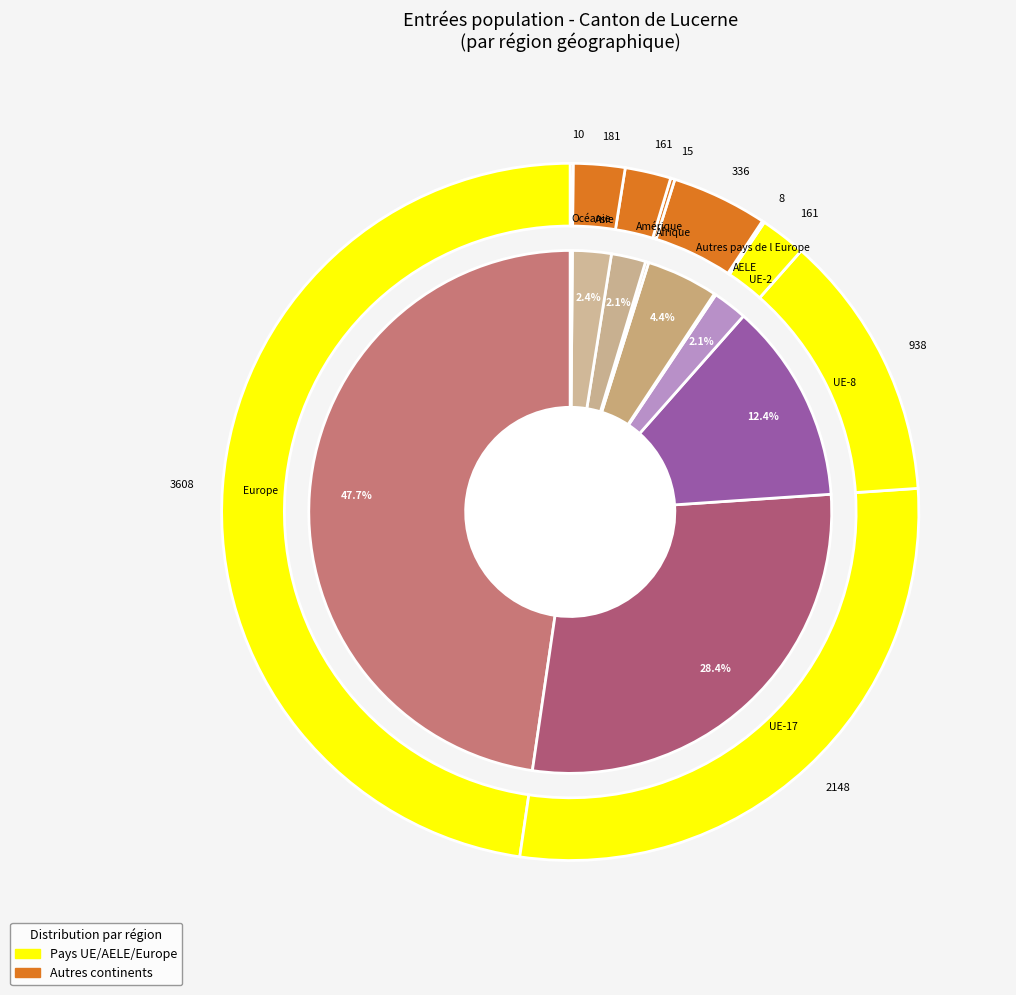

Is there any slice that represents more than half of the pie?

No